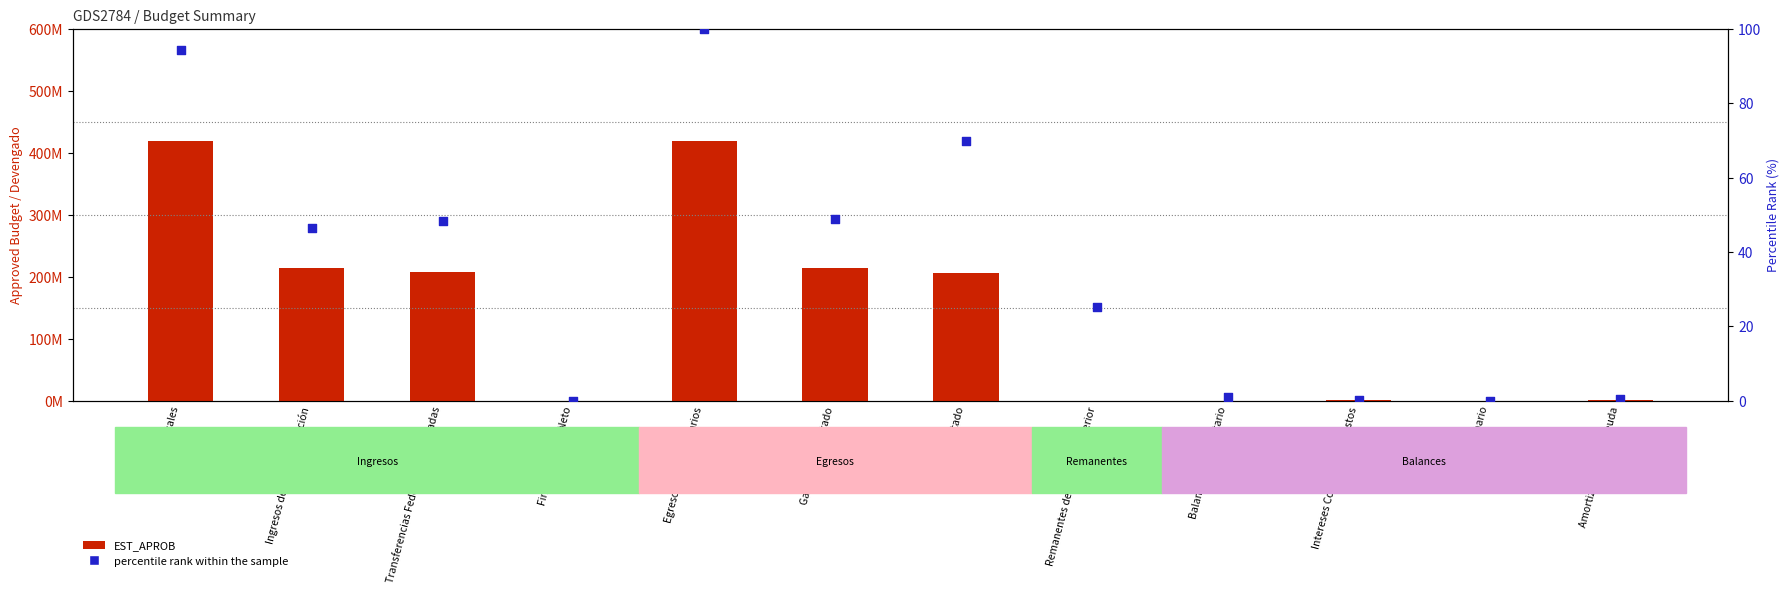

Which series contains the highest Y value?

EST_APROB